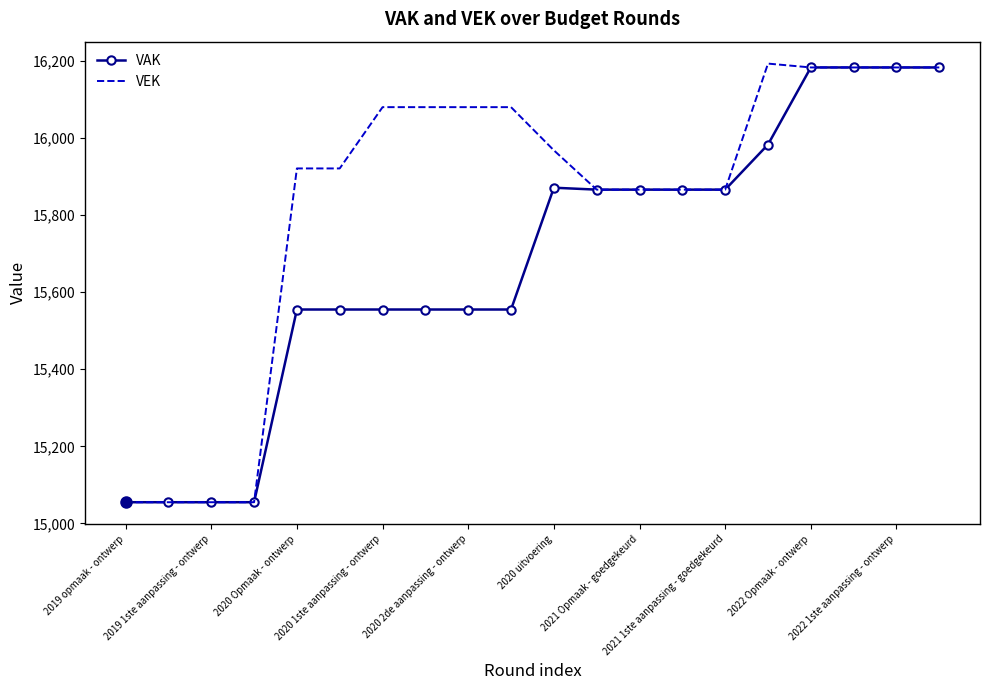

What is the maximum value shown in the chart?

16193